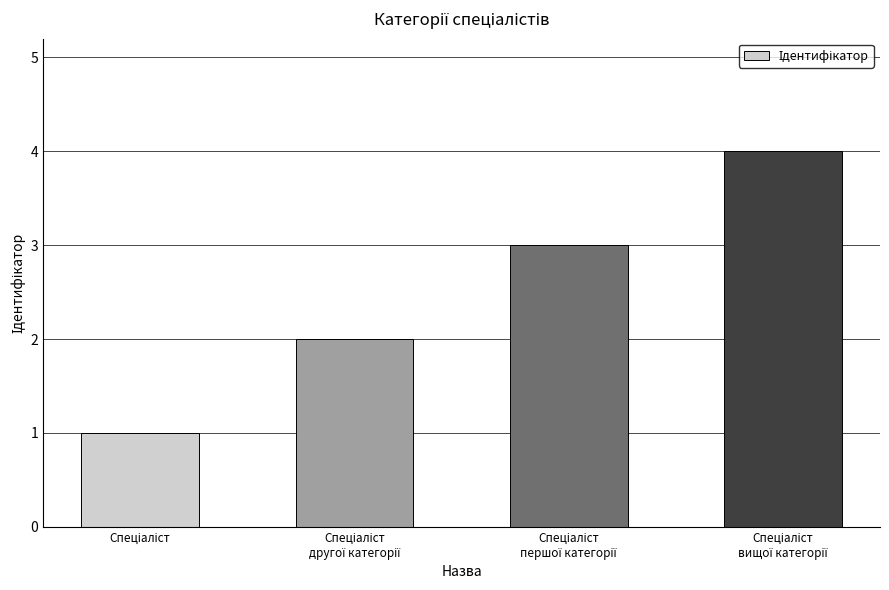

What is the greatest value displayed?

4